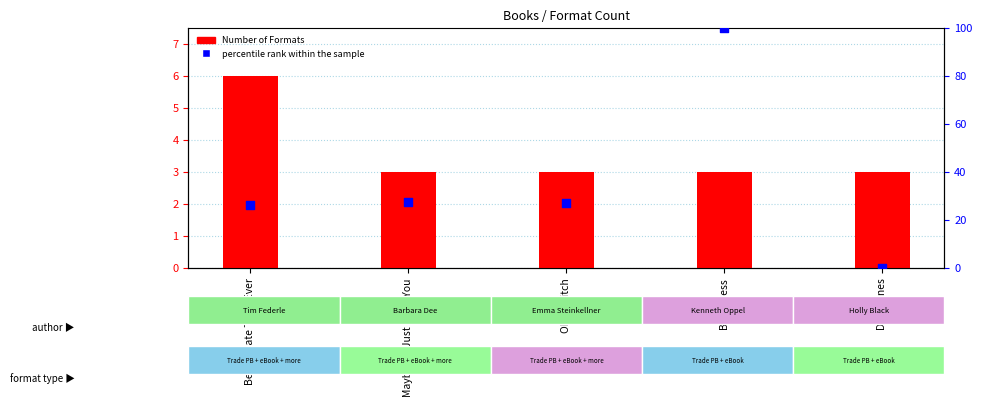

Which series contains the lowest Y value?

percentile rank within the sample